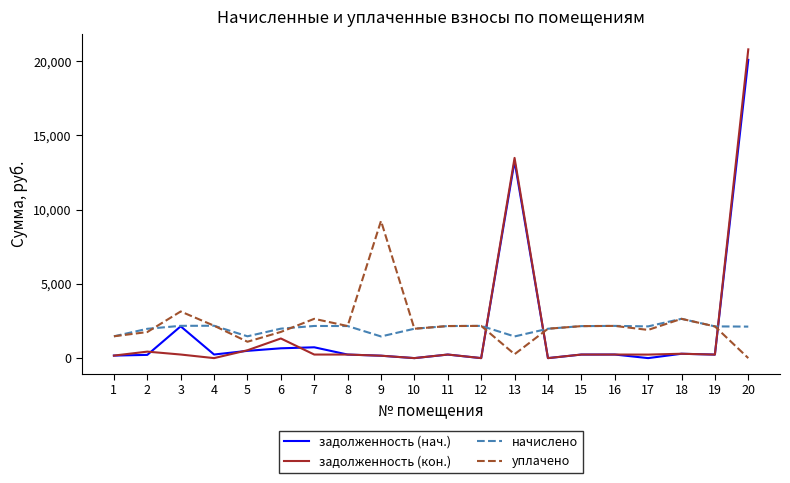

What is the maximum value for задолженность (кон.)?

20800.3